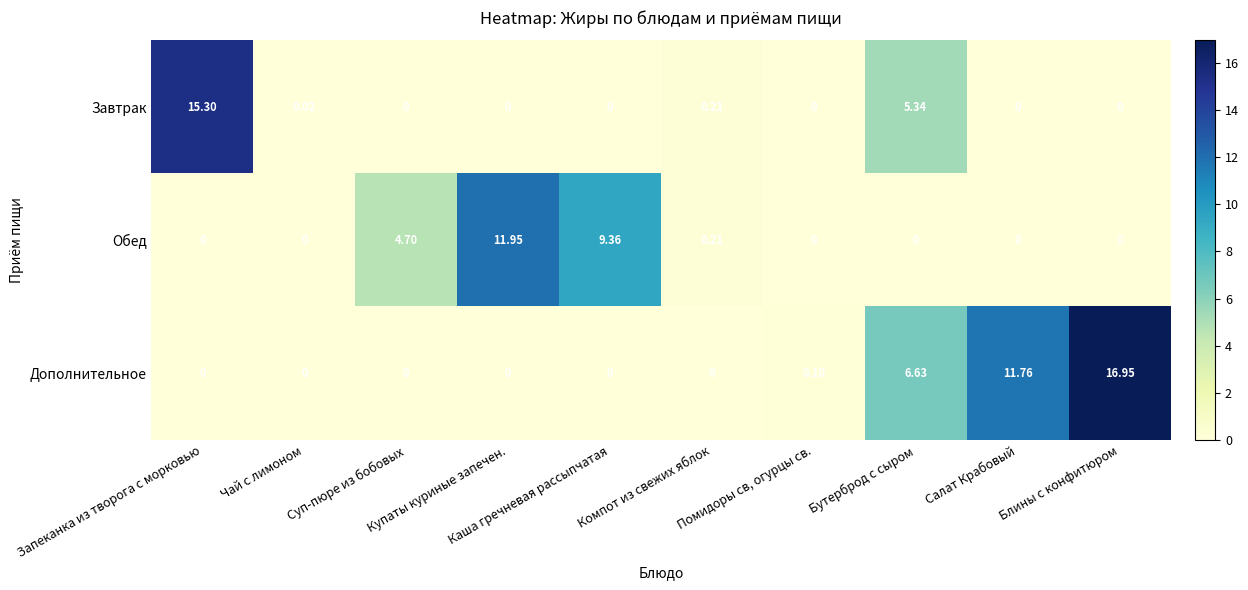

List the series in order of their overall mean, highest first.

Дополнительное, Обед, Завтрак